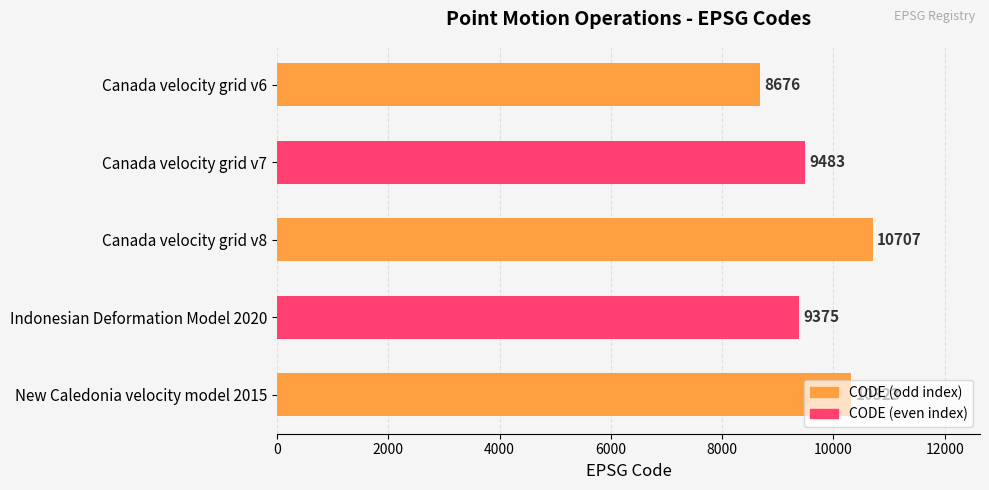

Read the value at Canada velocity grid v7, to the nearest 100.

9500